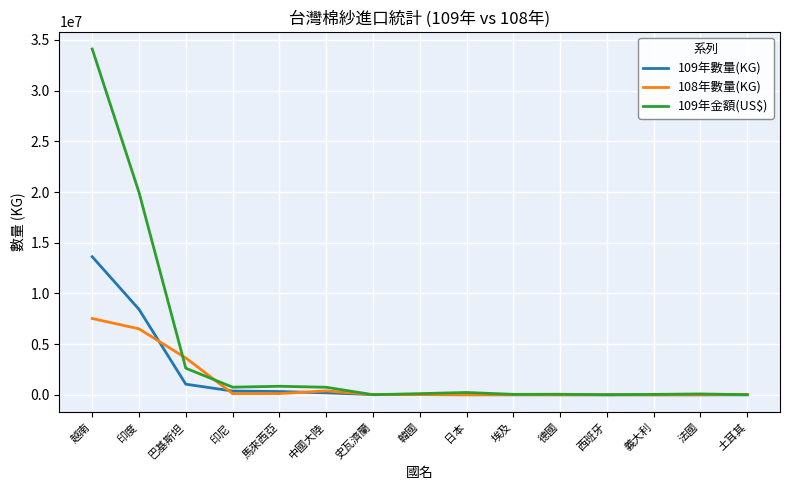

Does the chart have visible grid lines?

Yes